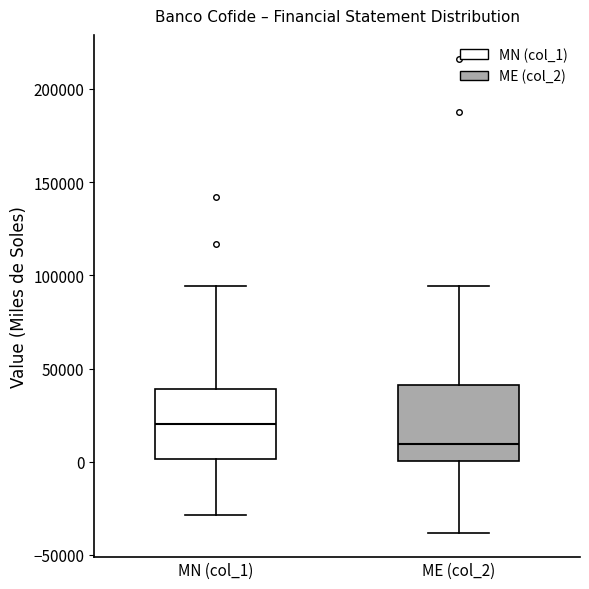

Where is the lower edge of the box for ME (col_2) on the y-axis? The values are not printed on the chart, so give them approximately, as read against the axis.

0